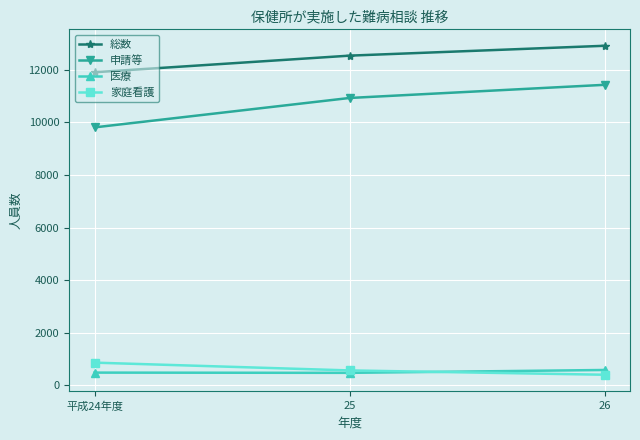

How many 総数 values are between 11905 and 12911?

3